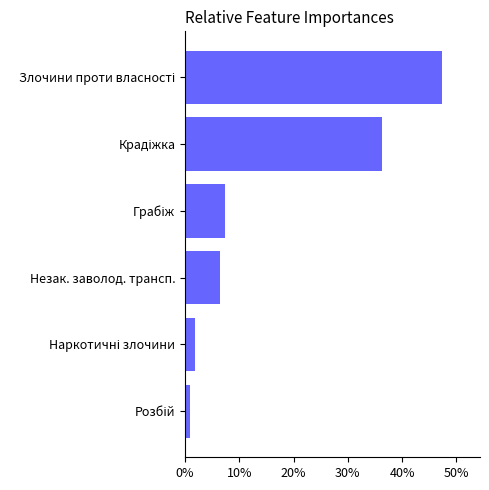

The value at Незак. заволод. трансп. is 6.4. True or false?

True